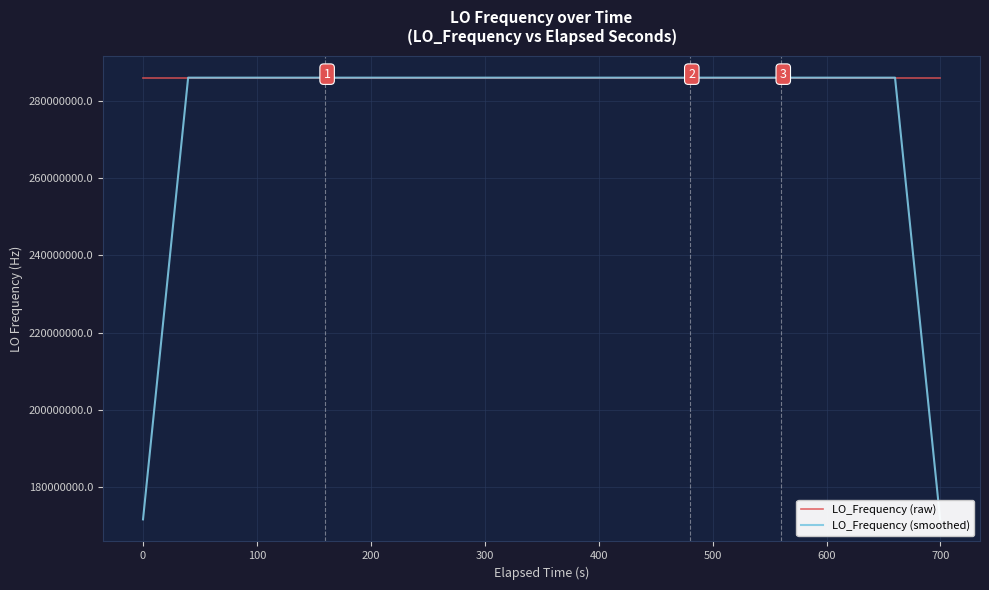

What are all the series names shown in the legend?

LO_Frequency (raw), LO_Frequency (smoothed)